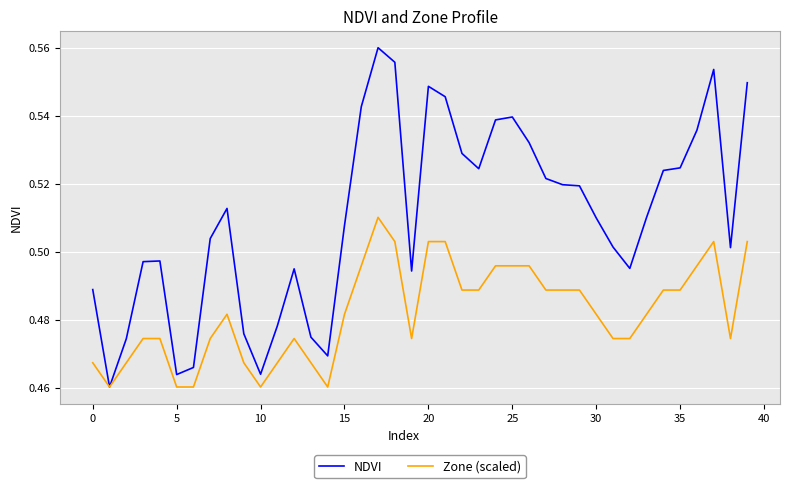

Is this an area chart (filled region under the line)?

No